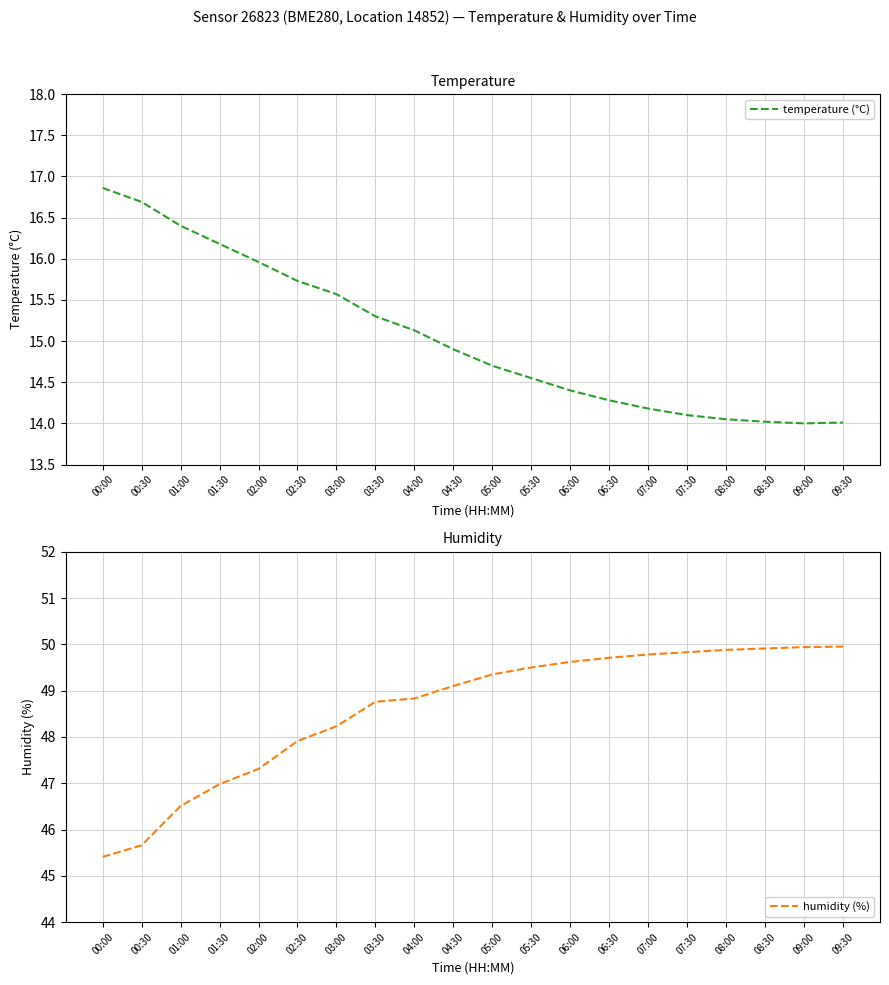

Reading left to right, extract all data points from this chart.

temperature (°C): 16.9	16.7	16.4	16.2	16.0	15.7	15.6	15.3	15.1	14.9	14.7	14.6	14.4	14.3	14.2	14.1	14.1	14.0	14.0	14.0
humidity (%): 45.4	45.7	46.5	47.0	47.3	47.9	48.2	48.8	48.8	49.1	49.4	49.5	49.6	49.7	49.8	49.8	49.9	49.9	49.9	50.0